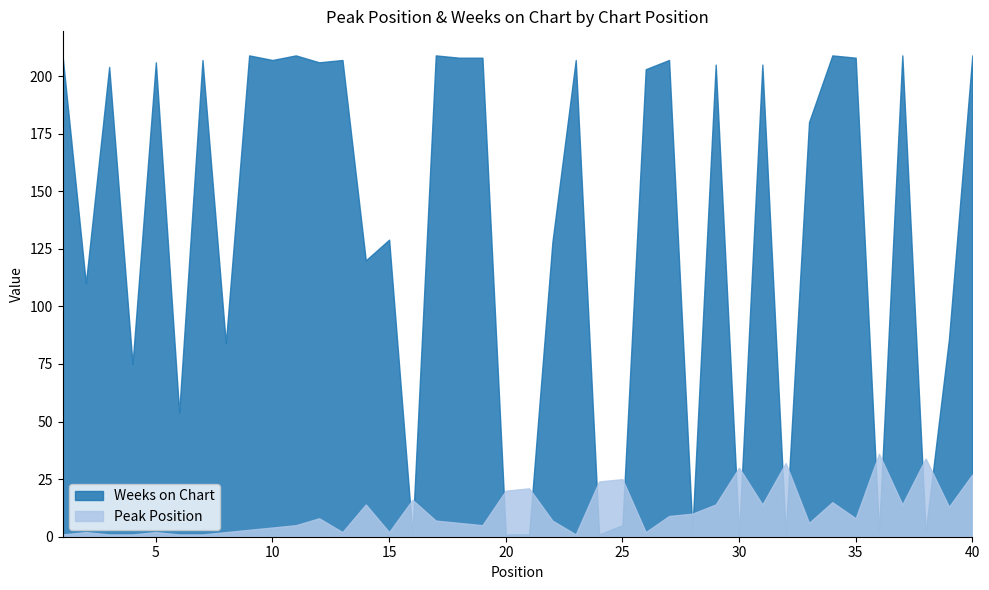

At which category does Peak Position reach its first local valley?

13